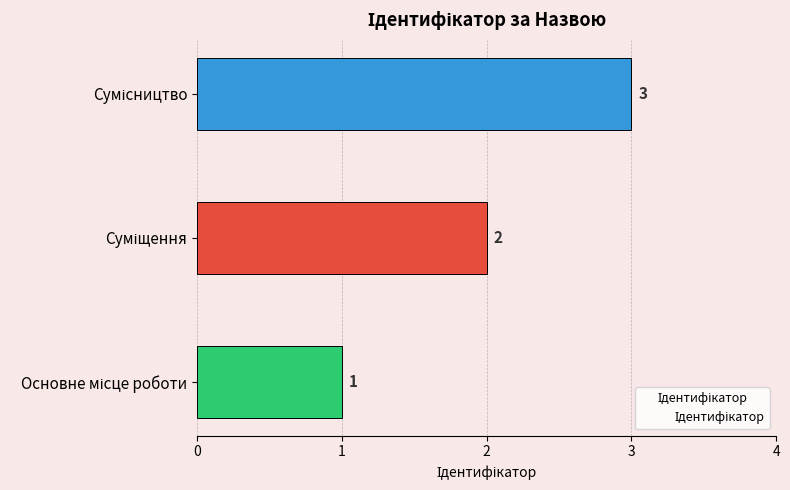

What is the sum of all values?

6